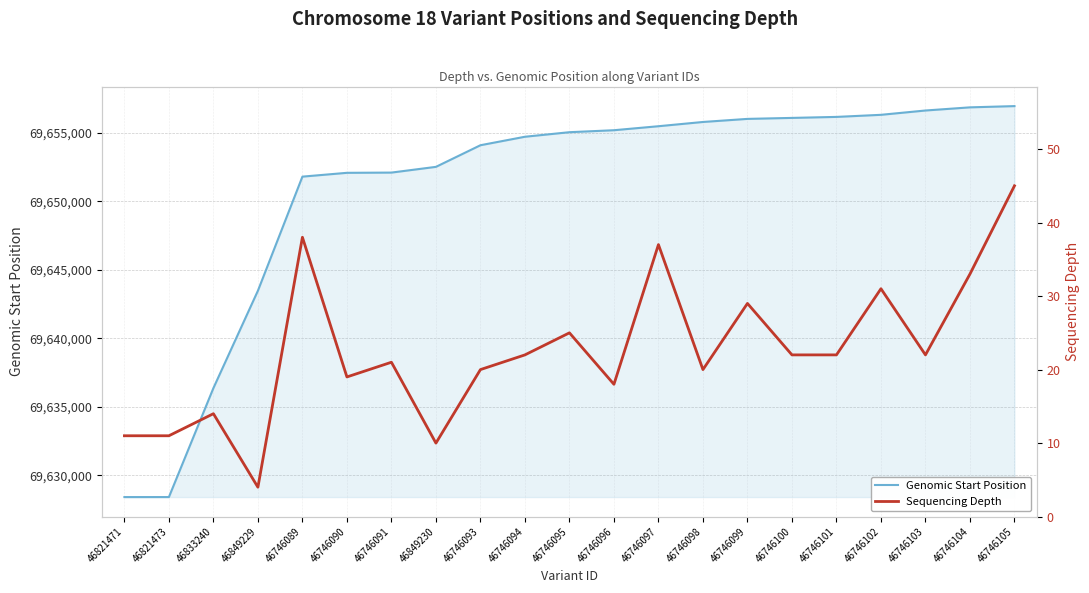

True or false: Sequencing Depth and Genomic Start Position intersect in this chart.

False